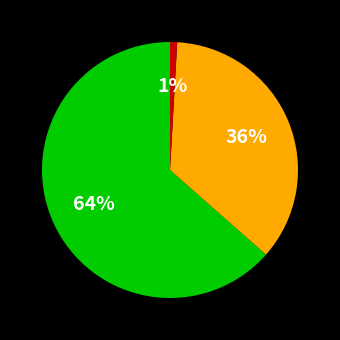

To the nearest percent, what is the average slice percentage?

33%